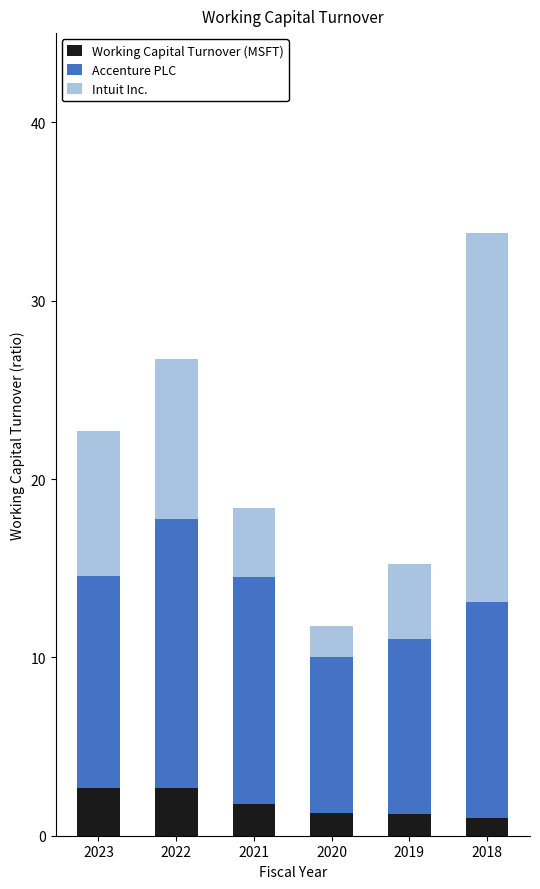

Is it true that Working Capital Turnover (MSFT) equals 2.7 at 2022?

True